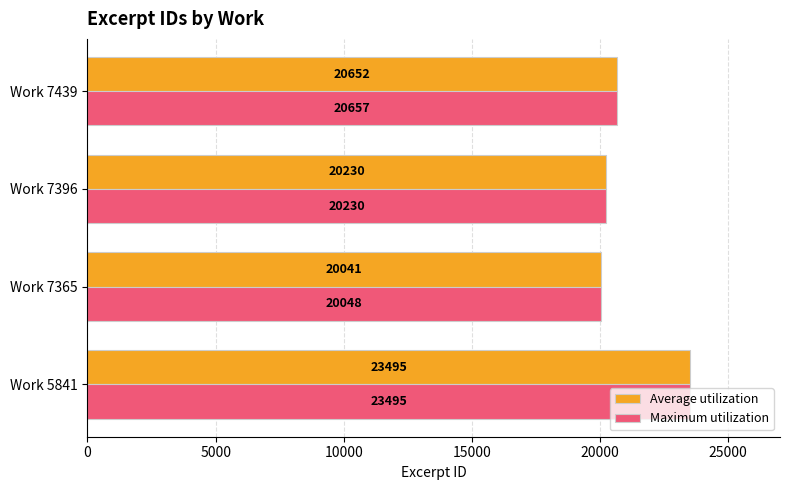

Between Work 5841 and Work 7439, which series saw the biggest shift?

Average utilization